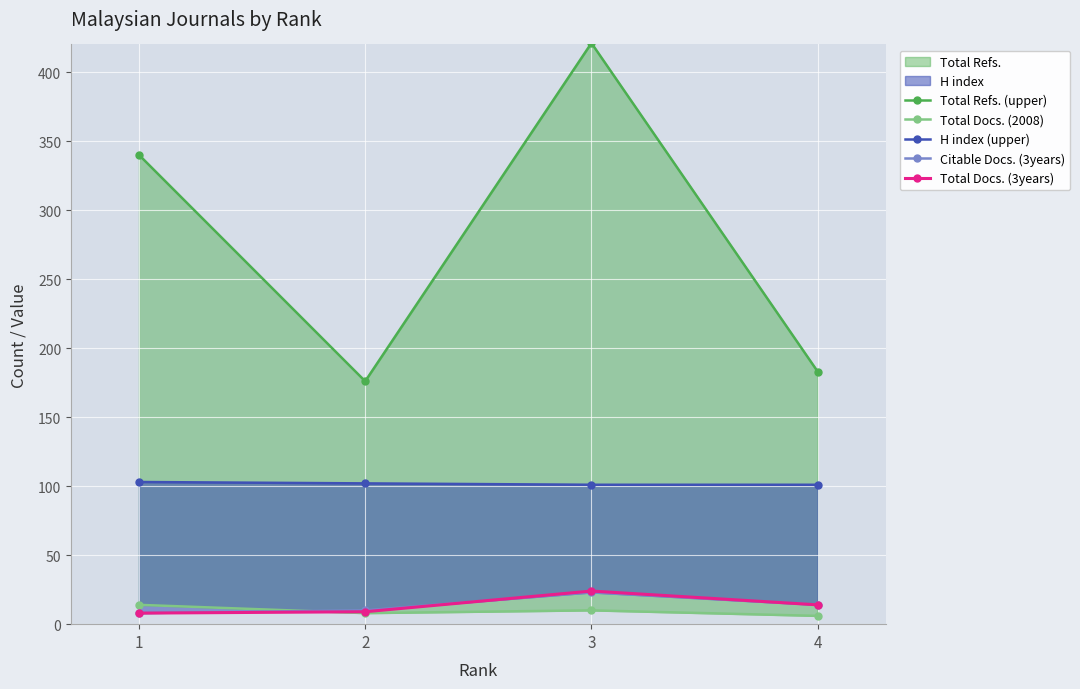

True or false: Total Docs. (2008) has a value of 4 at 4.

False